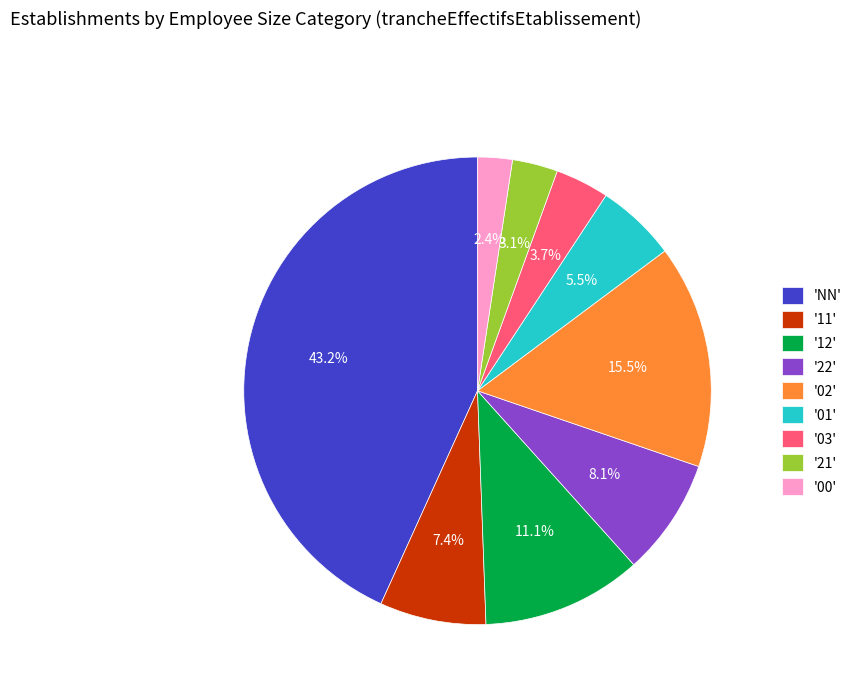

Which has a higher value, '00' or '12'?

'12'